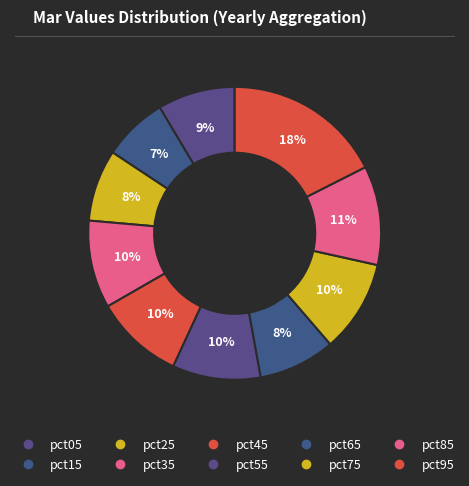

Rank the categories by value from highest to lowest.

pct95, pct85, pct75, pct45, pct55, pct35, pct05, pct65, pct25, pct15